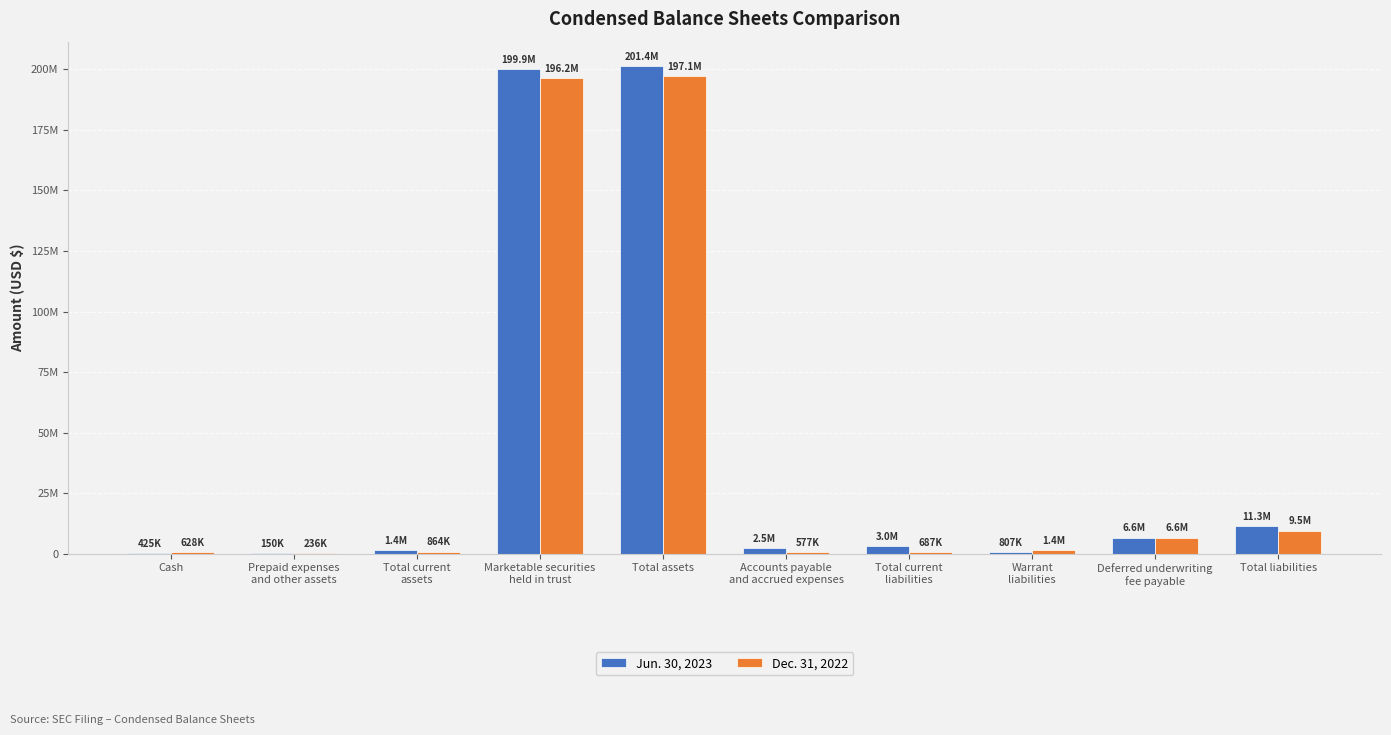

What are all the series names shown in the legend?

Jun. 30, 2023, Dec. 31, 2022